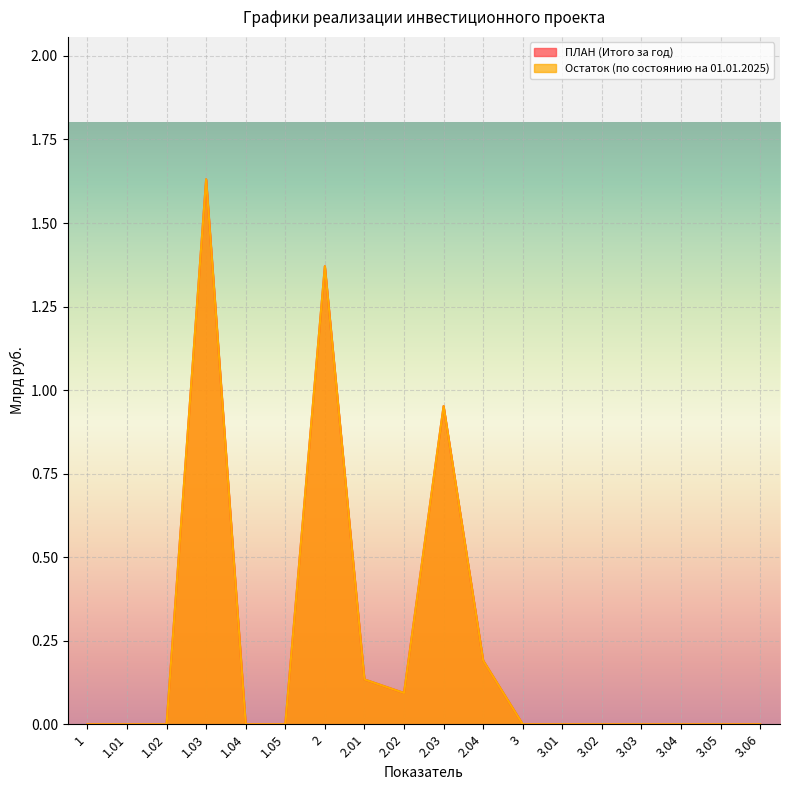

The value of Остаток (по состоянию на 01.01.2025) at 3.05 is 0.0. True or false?

True